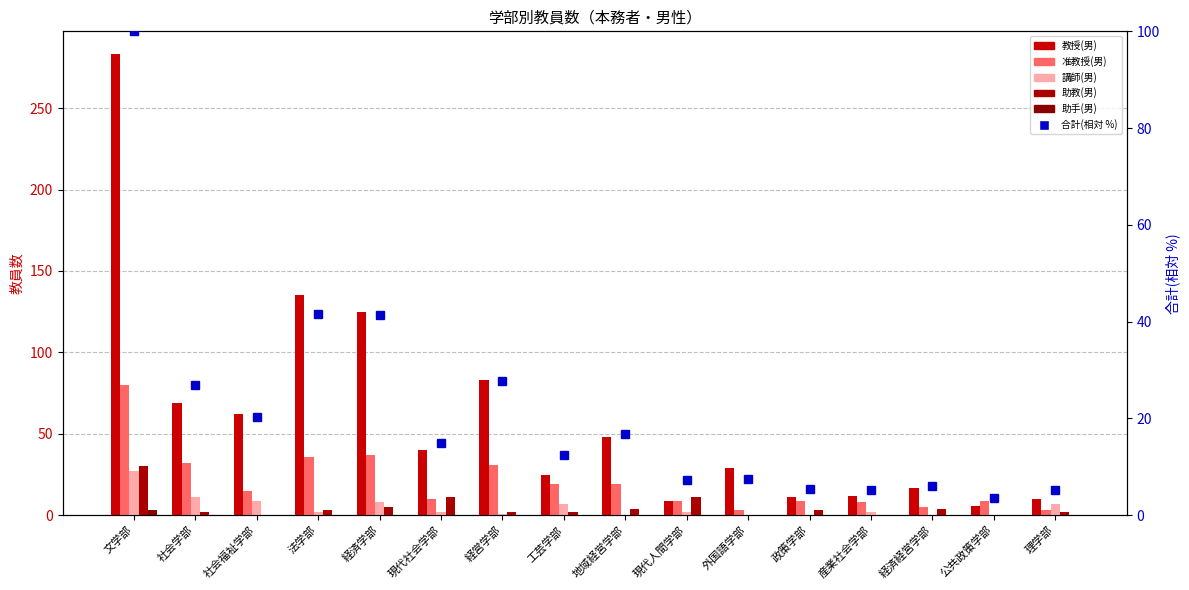

What is the maximum value for 准教授(男)?

80.0